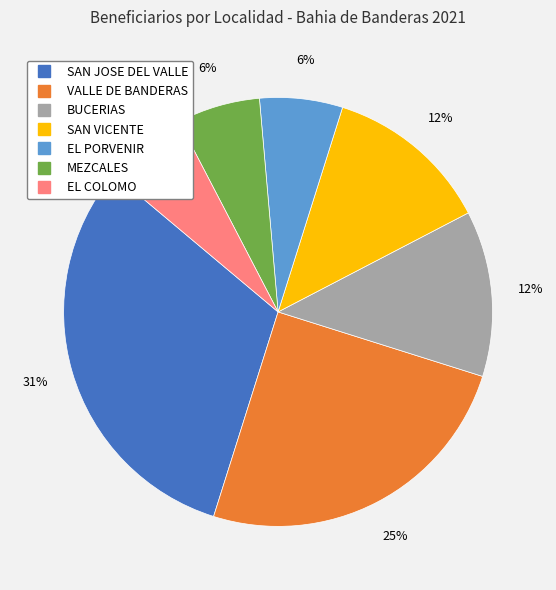

Is the sum of MEZCALES and EL COLOMO greater than half?

No